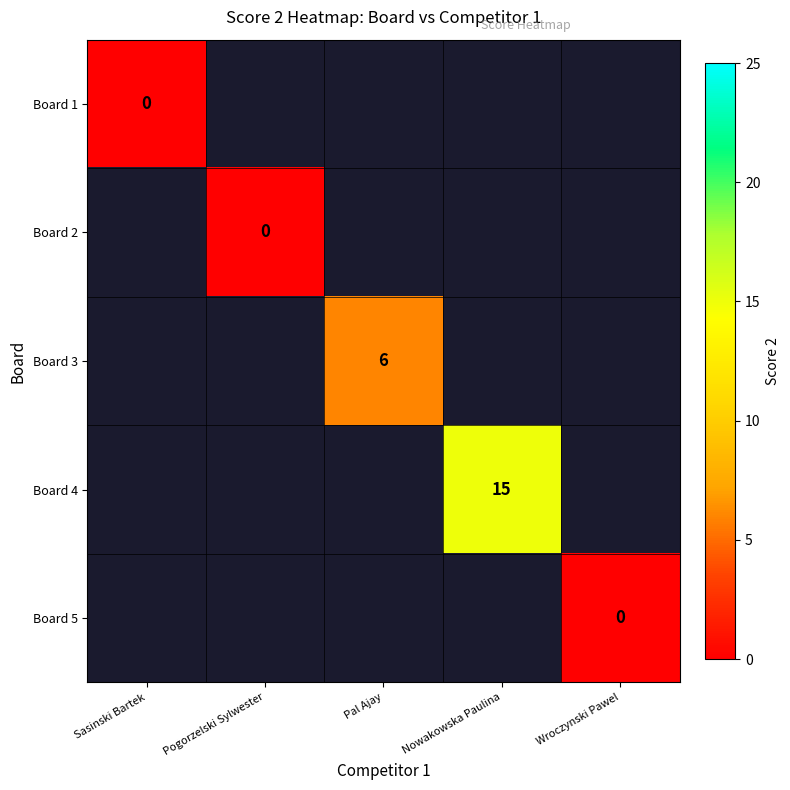

Which category has the lowest value across all series?

Sasinski Bartek